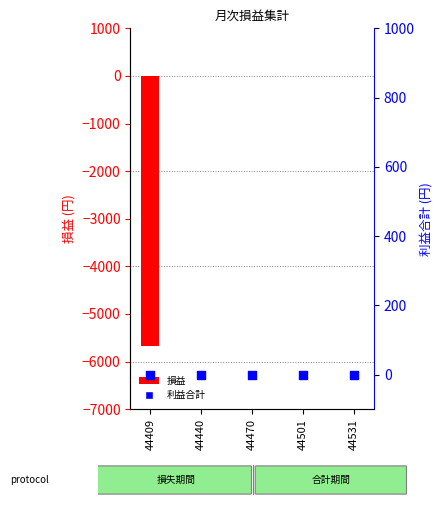

At how many categories does at least one series exceed -3832?

5